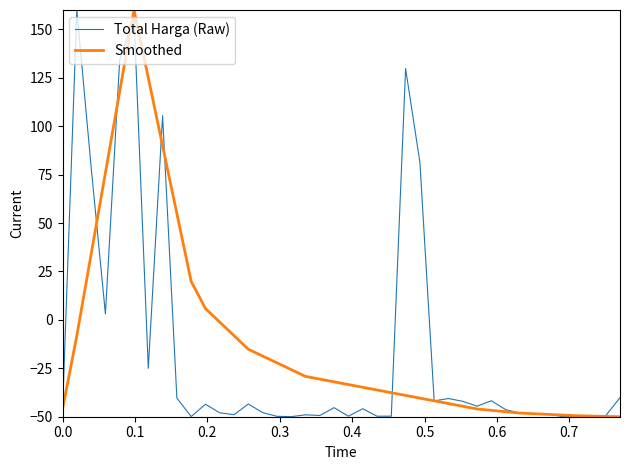

What is the lowest value of the Total Harga (Raw) series?

-50.0